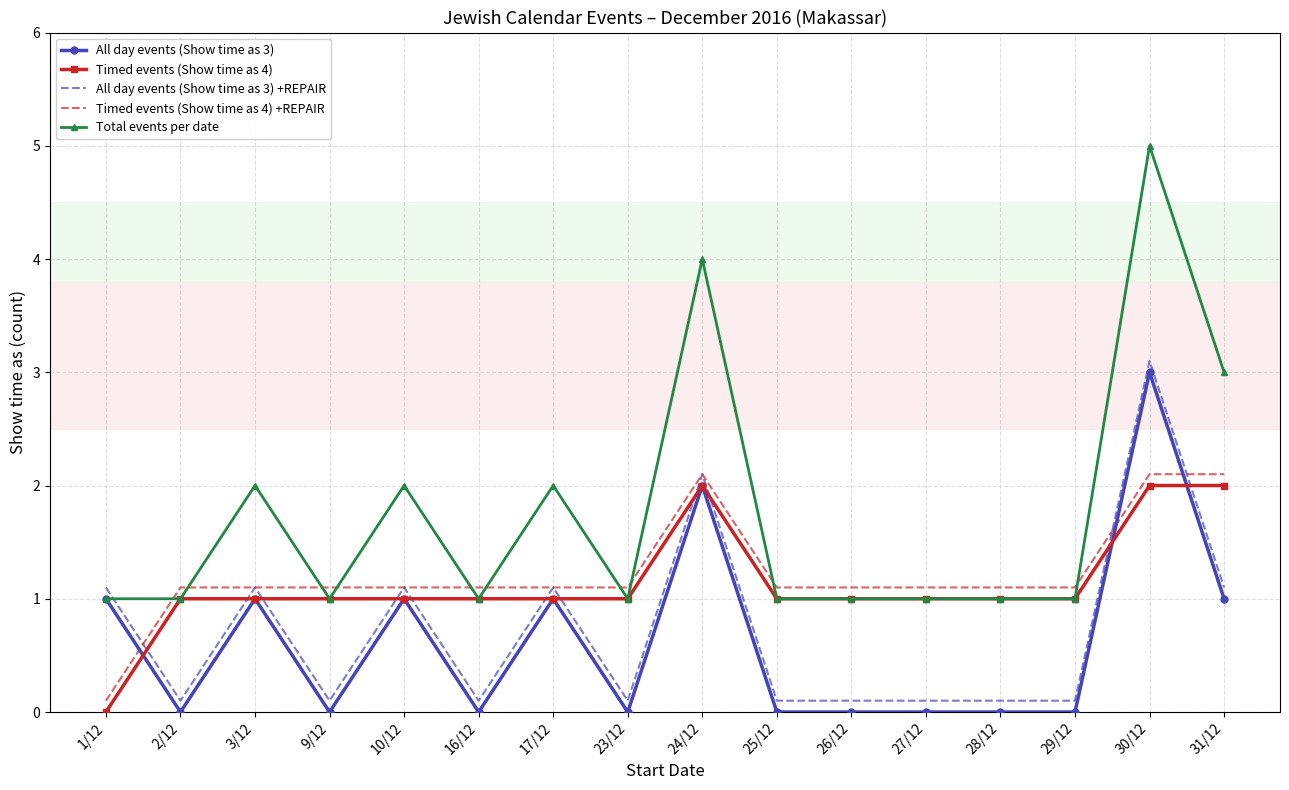

What are all the series names shown in the legend?

All day events (Show time as 3), Timed events (Show time as 4), All day events (Show time as 3) +REPAIR, Timed events (Show time as 4) +REPAIR, Total events per date